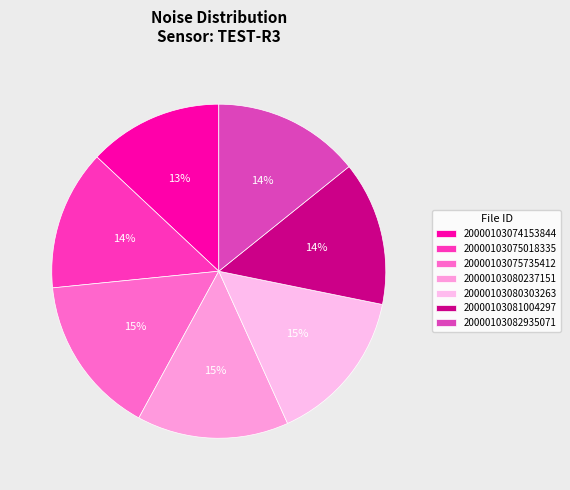

The 20000103080237151 slice represents 21% of the pie. True or false?

False